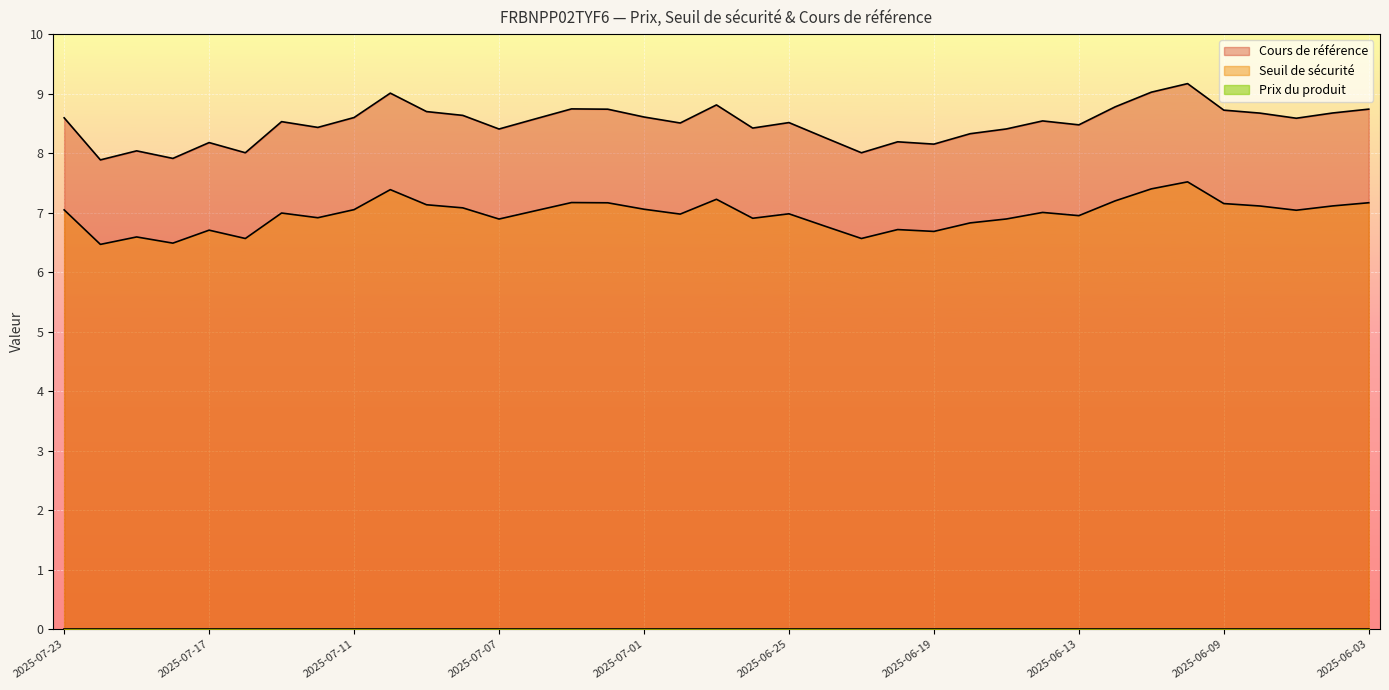

The value of Cours de référence at 2025-07-17 is 12.1. True or false?

False